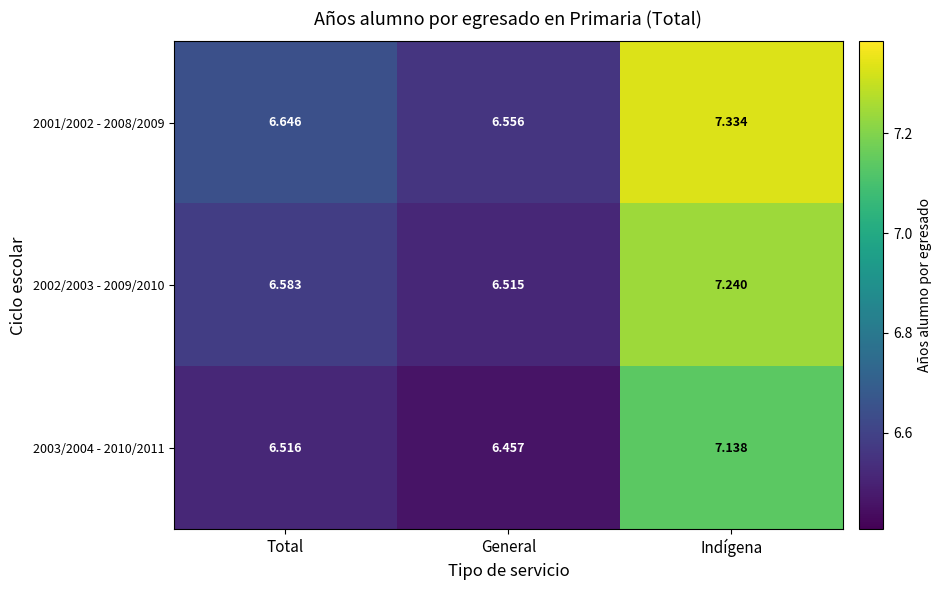

At which label does 2001/2002 - 2008/2009 reach its peak?

Indígena